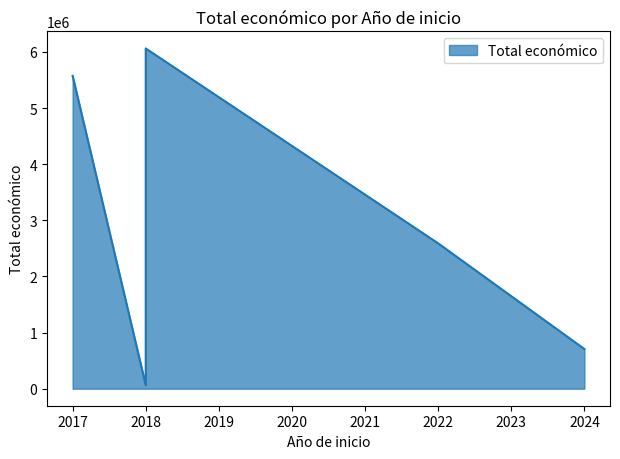

Which has a higher value, 2018 or 2024?

2024